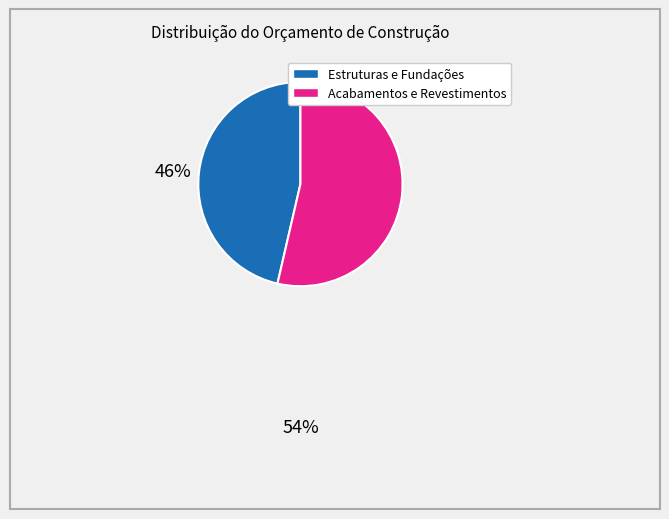

Is there a majority slice in this chart?

Yes